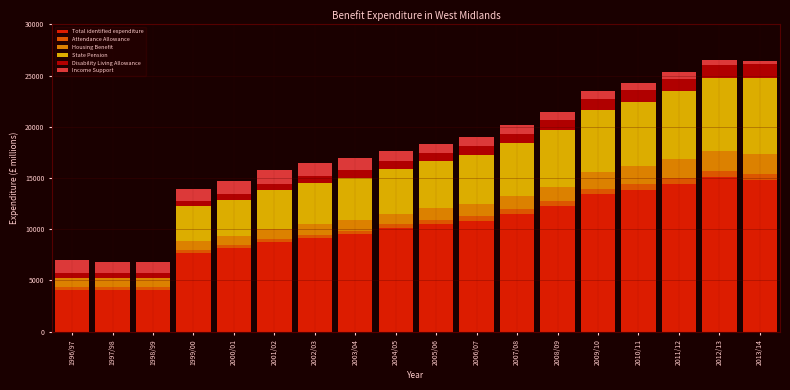

What is the highest value of the Total identified expenditure series?

15085.2